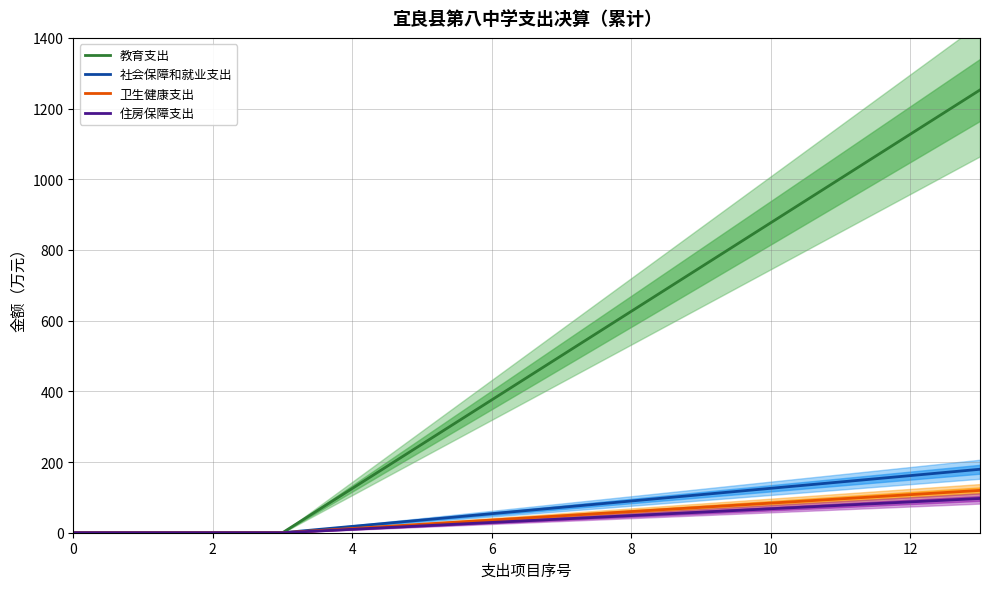

The value of 卫生健康支出 at 10 is 83.8. True or false?

True